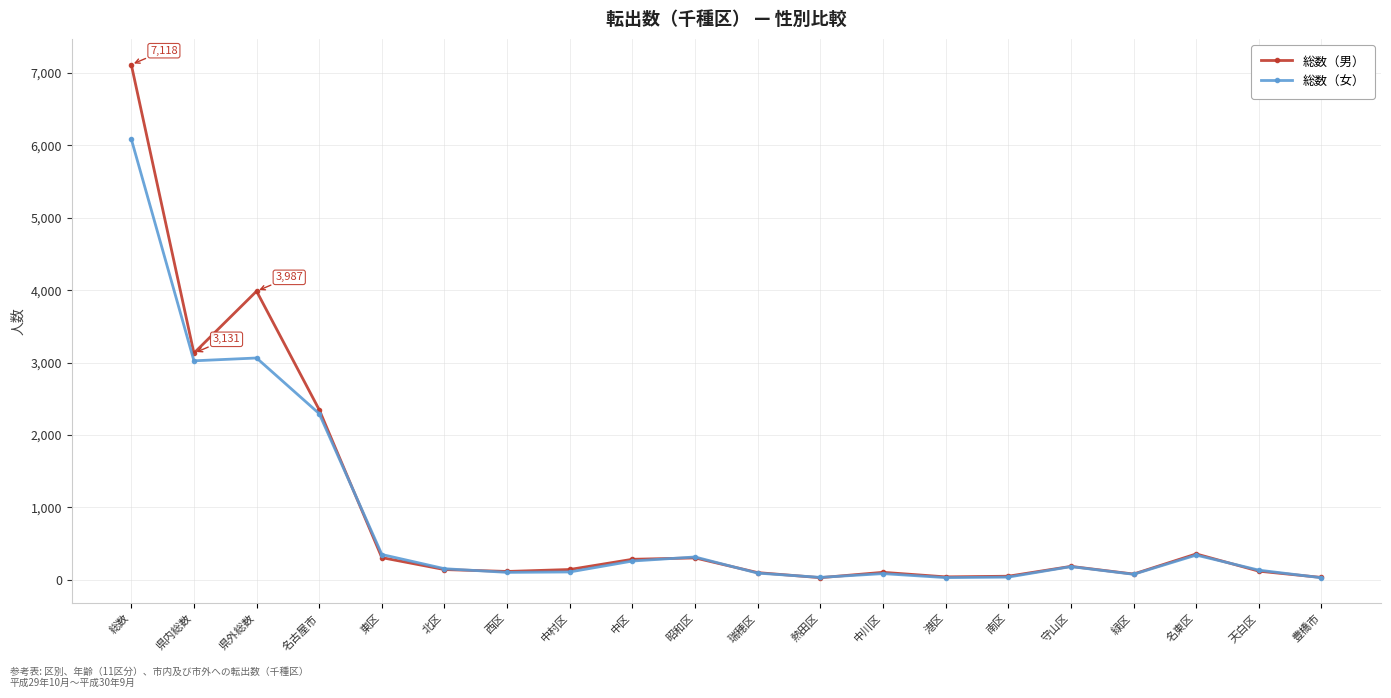

What position from the left is 西区?

7